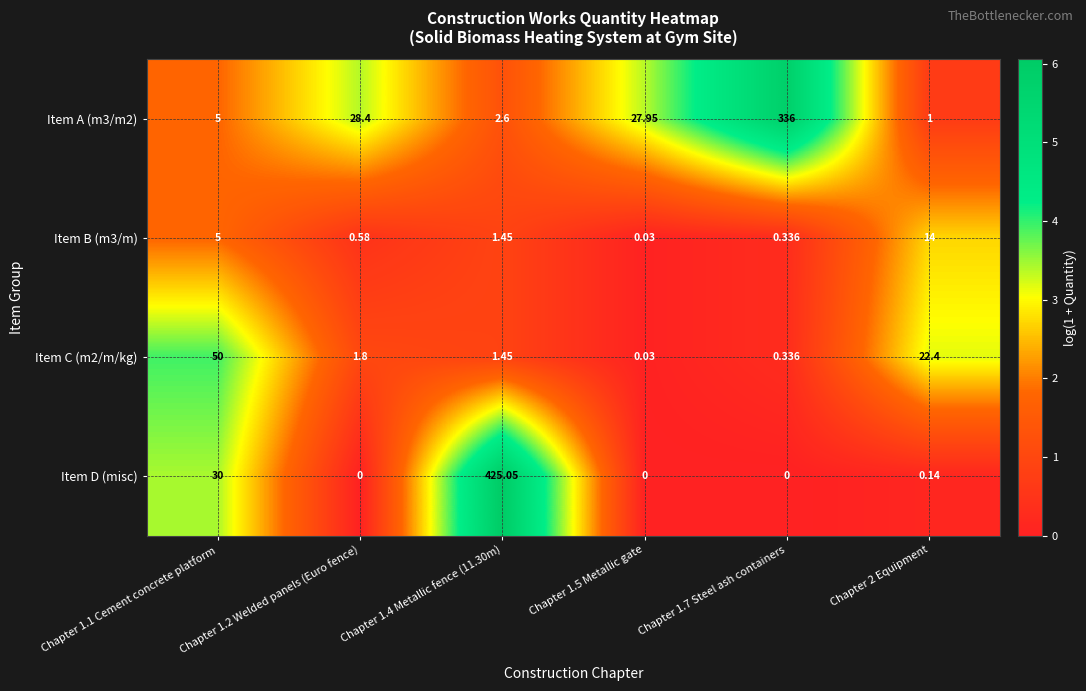

Which series has the widest spread of values?

Item D (misc)